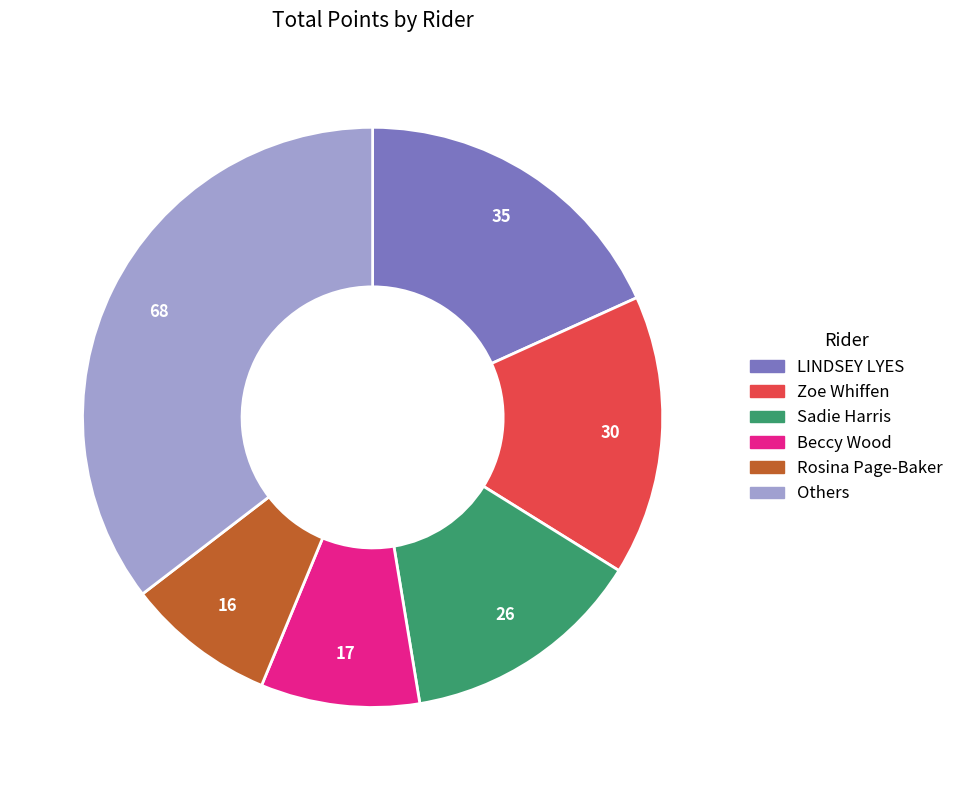

Is there a majority slice in this chart?

No